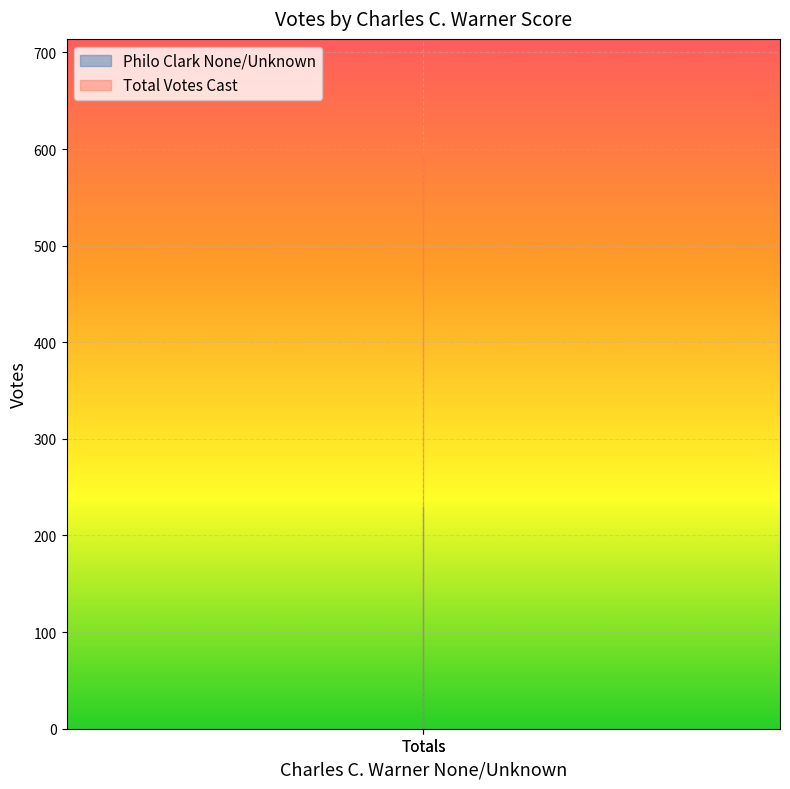

True or false: Philo Clark None/Unknown has a value of 311 at Totals.

False